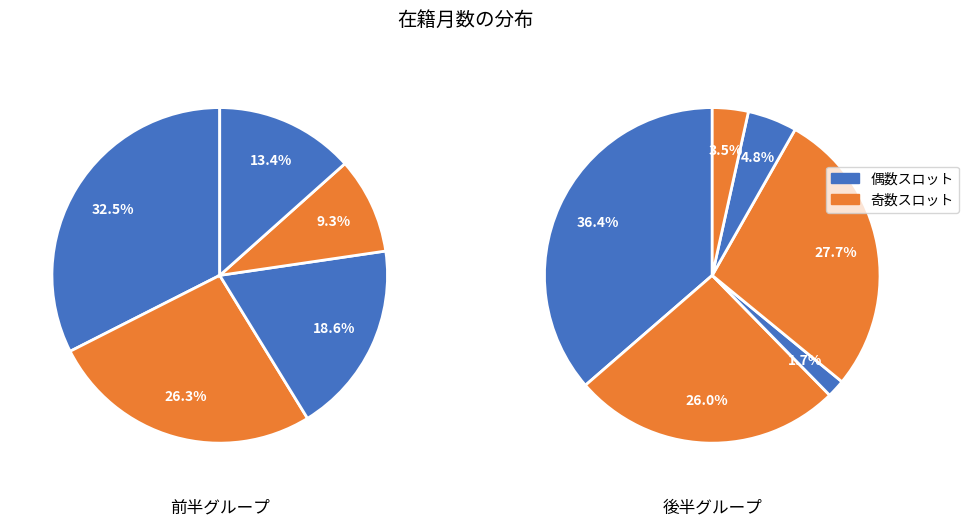

True or false: 片山 貴文 accounts for 19% of the total.

False